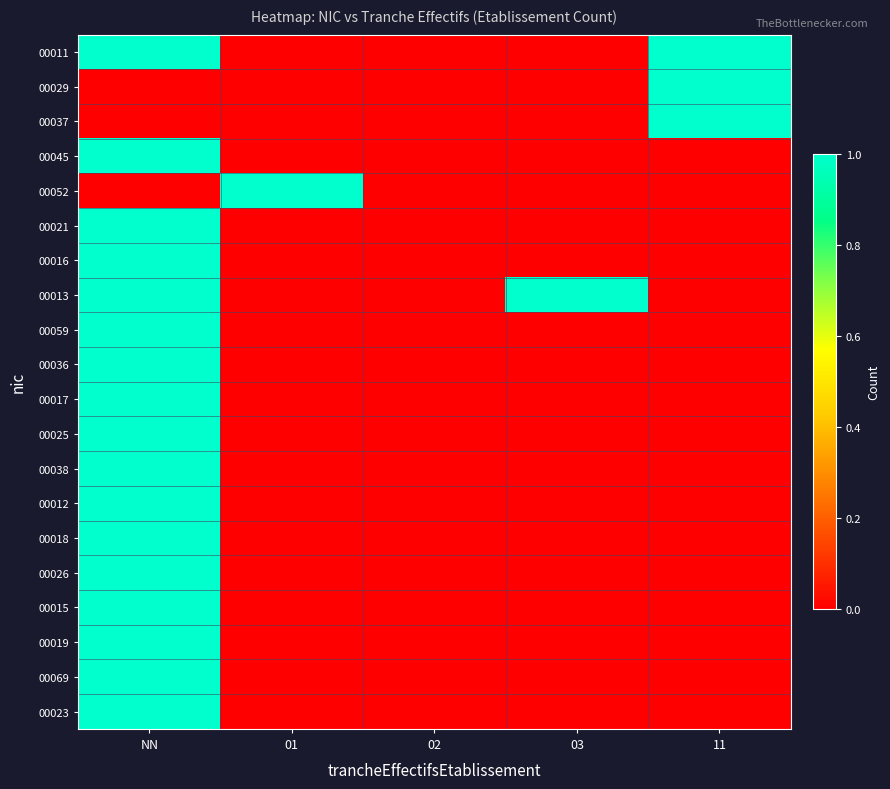

Which series has the largest range (max minus min)?

00011